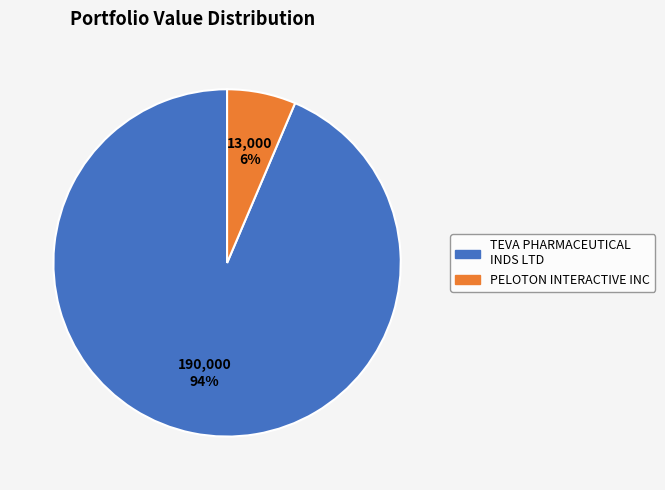

Count the number of slices in the pie.

2